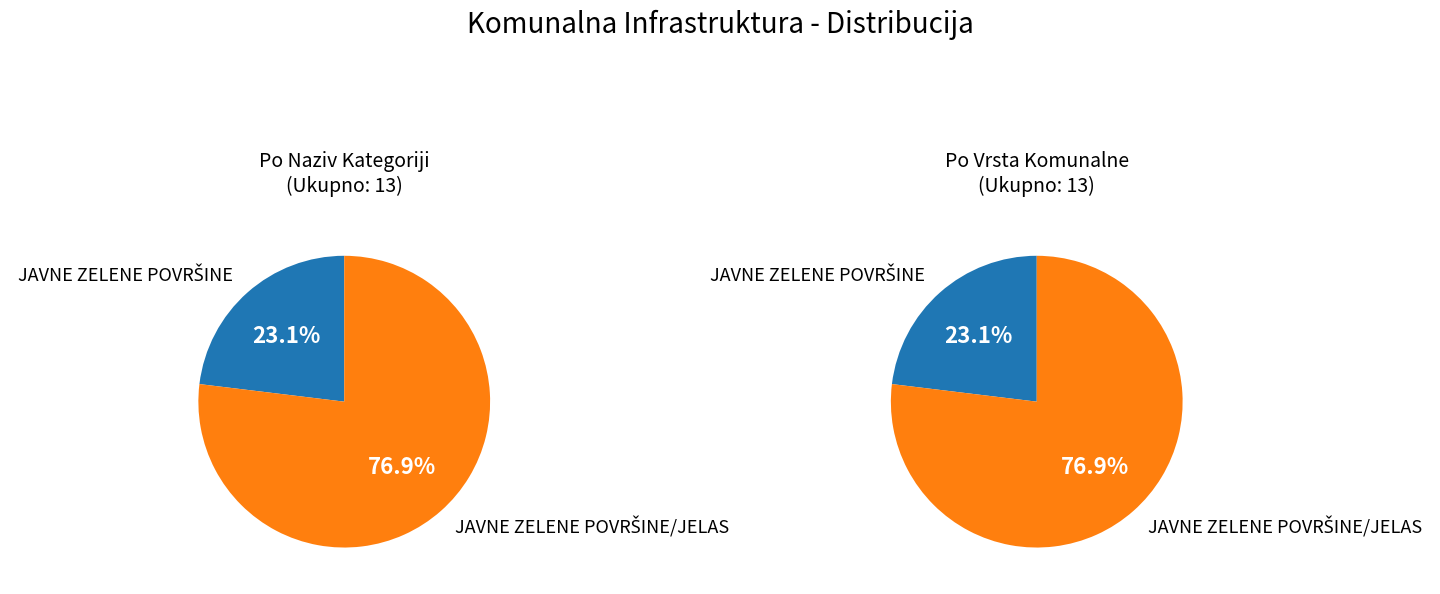

Which category has the biggest portion of the pie?

JAVNE ZELENE POVRŠINE/JELAS